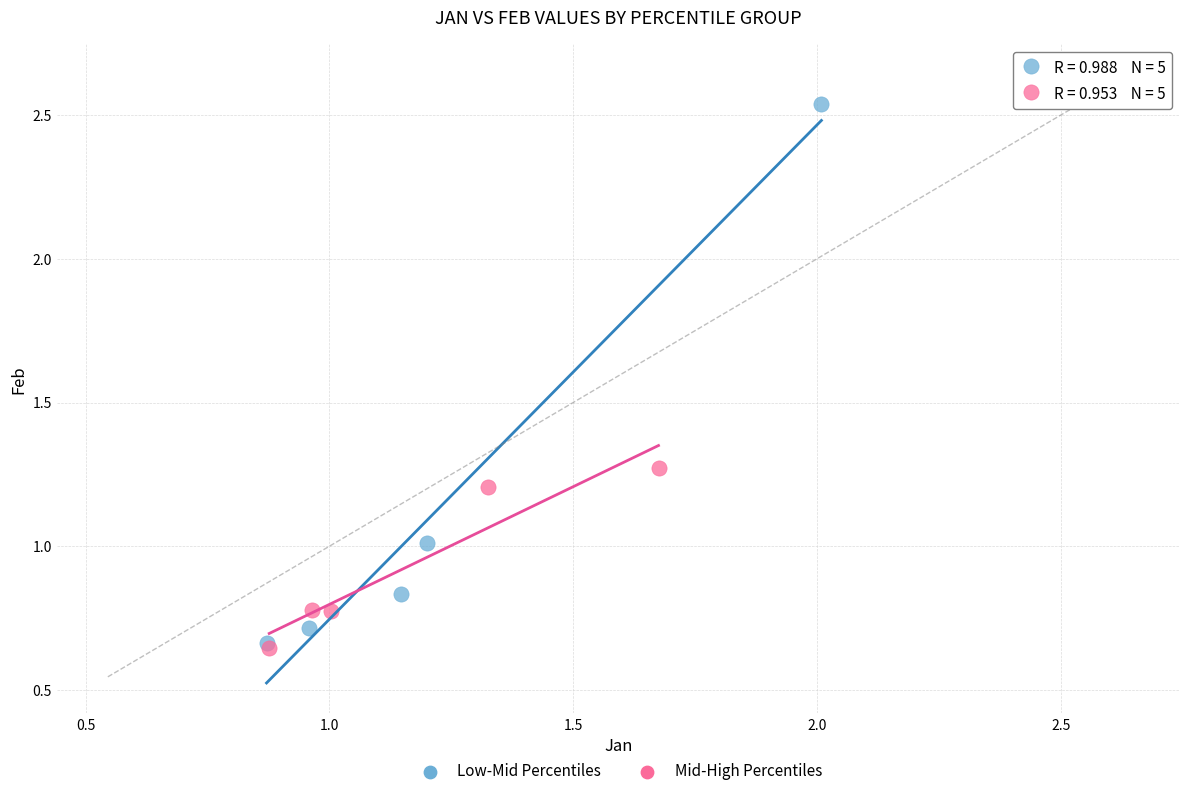

Which series has the widest spread of Y values?

Low-Mid Percentiles